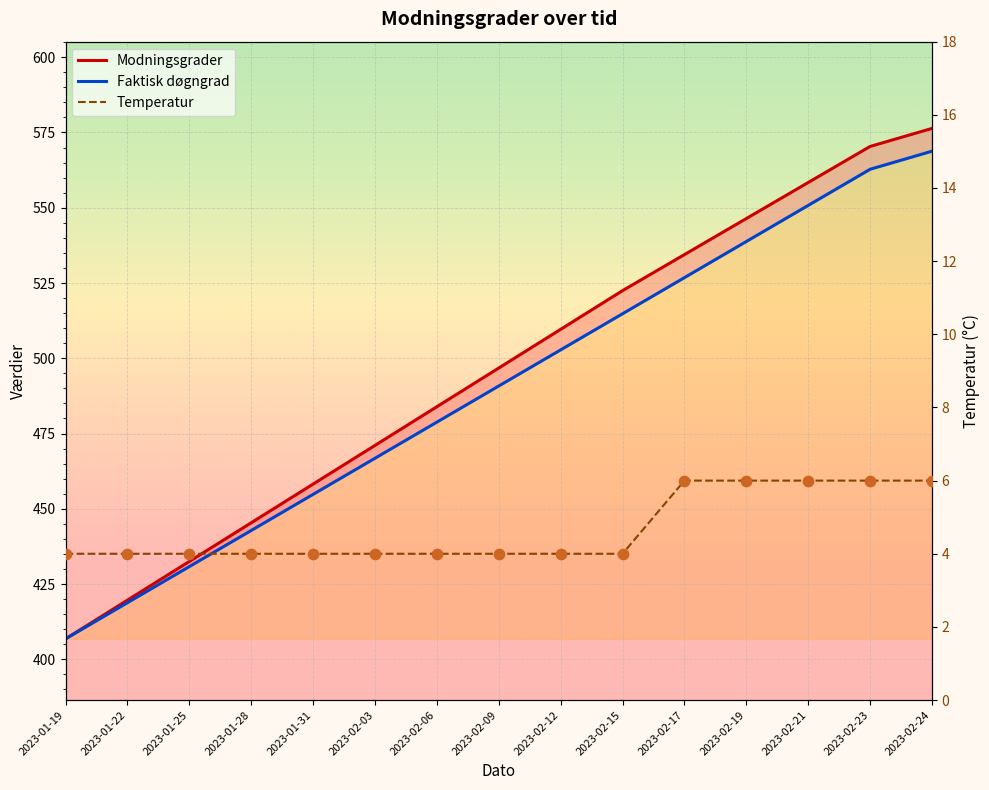

Which series has the largest total across all categories?

Modningsgrader